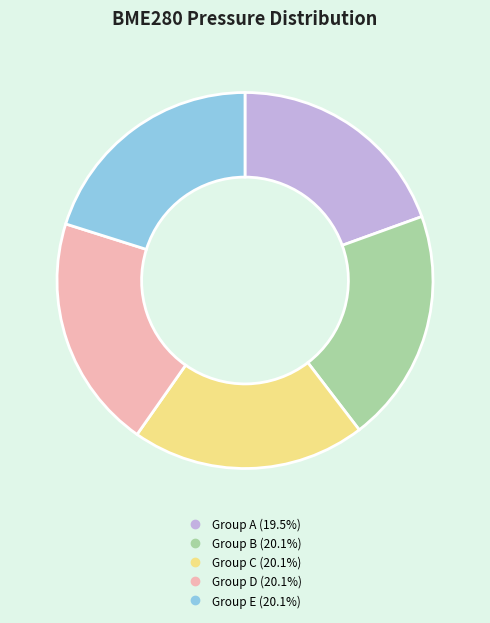

Is there any slice that represents more than half of the pie?

No